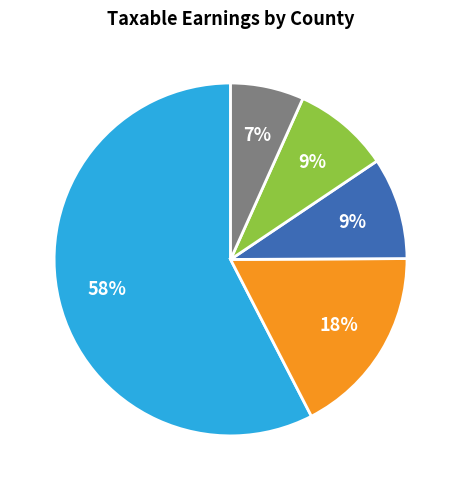

To the nearest percent, what is the average slice percentage?

20%